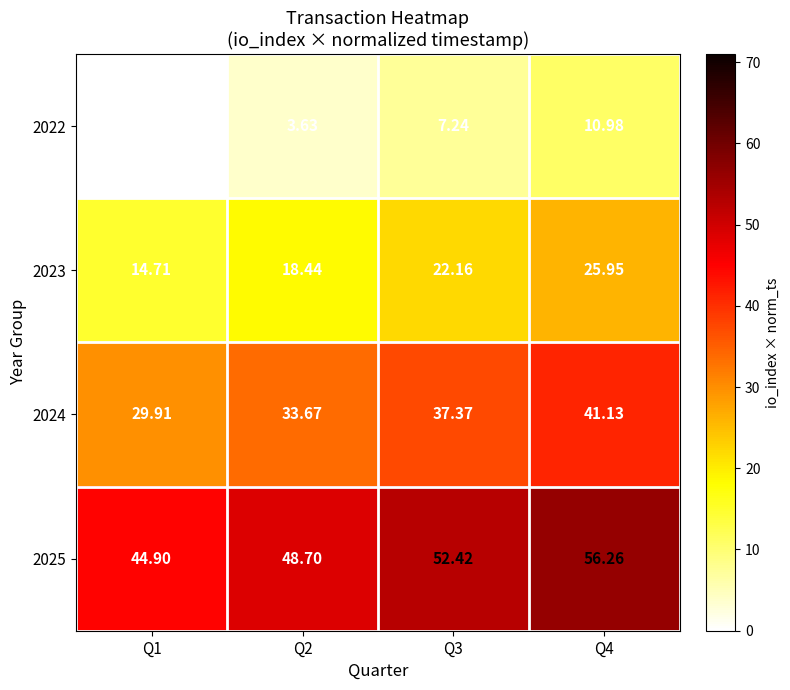

What is the total value across all series at Q4?

134.3